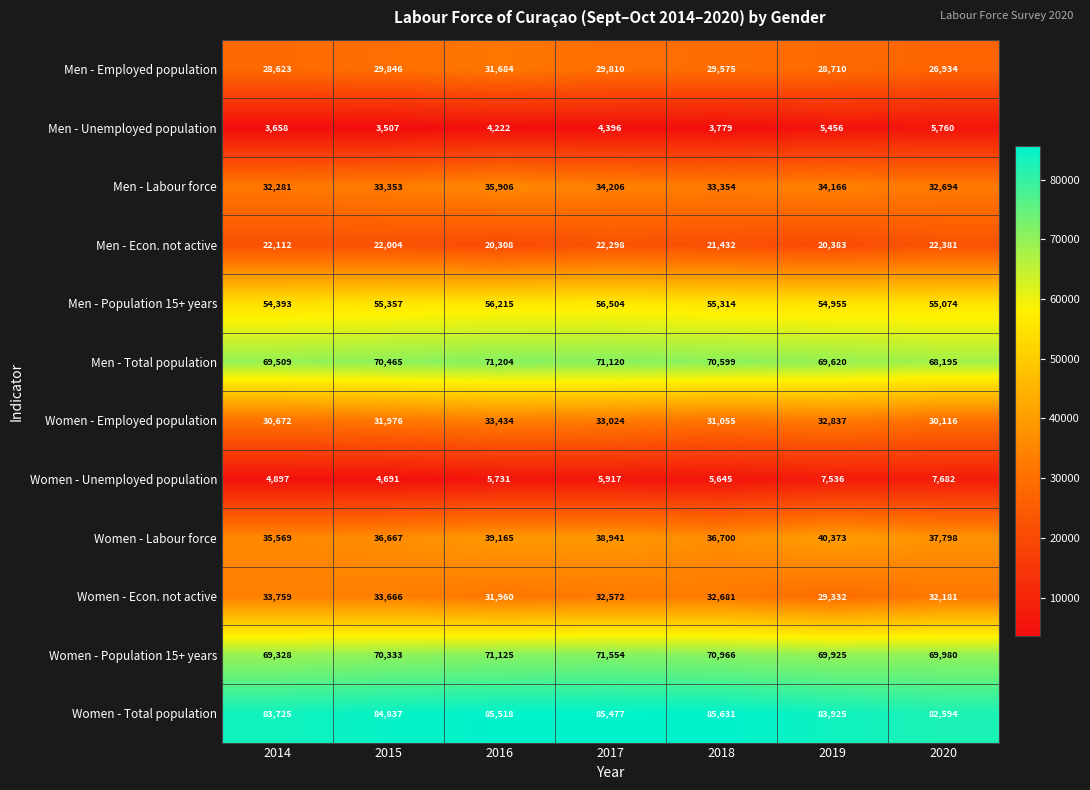

Which series has the largest range (max minus min)?

Women - Labour force